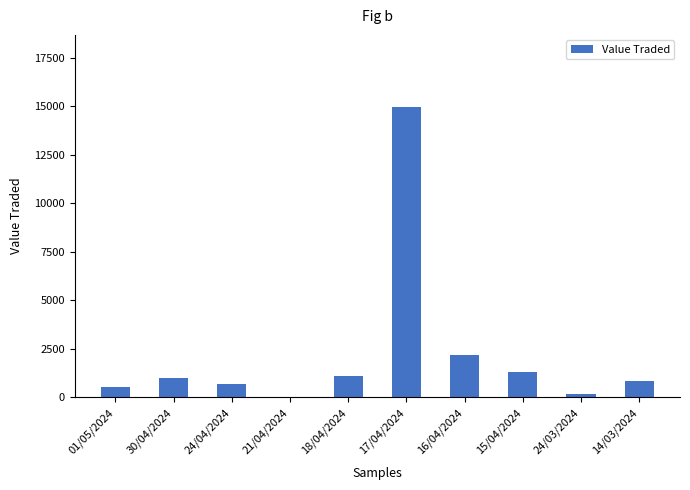

What is the maximum value shown in the chart?

14950